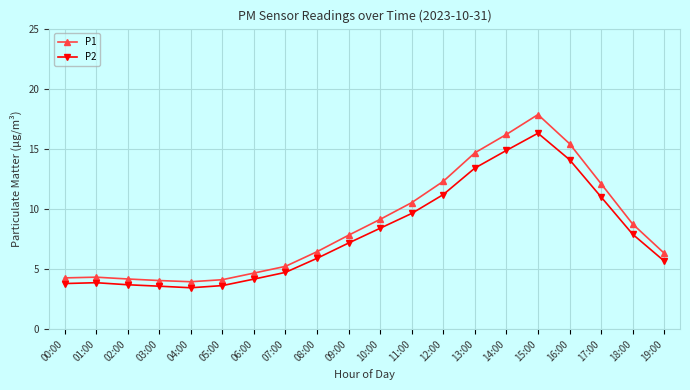

True or false: P1 and P2 intersect in this chart.

False